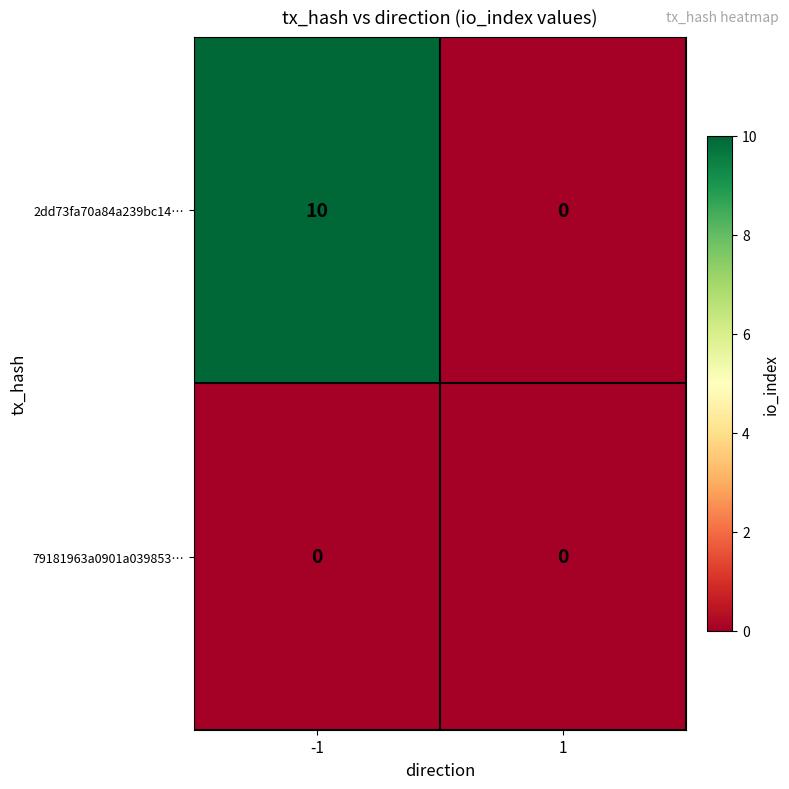

Which series has the largest range (max minus min)?

2dd73fa70a84a239bc14…